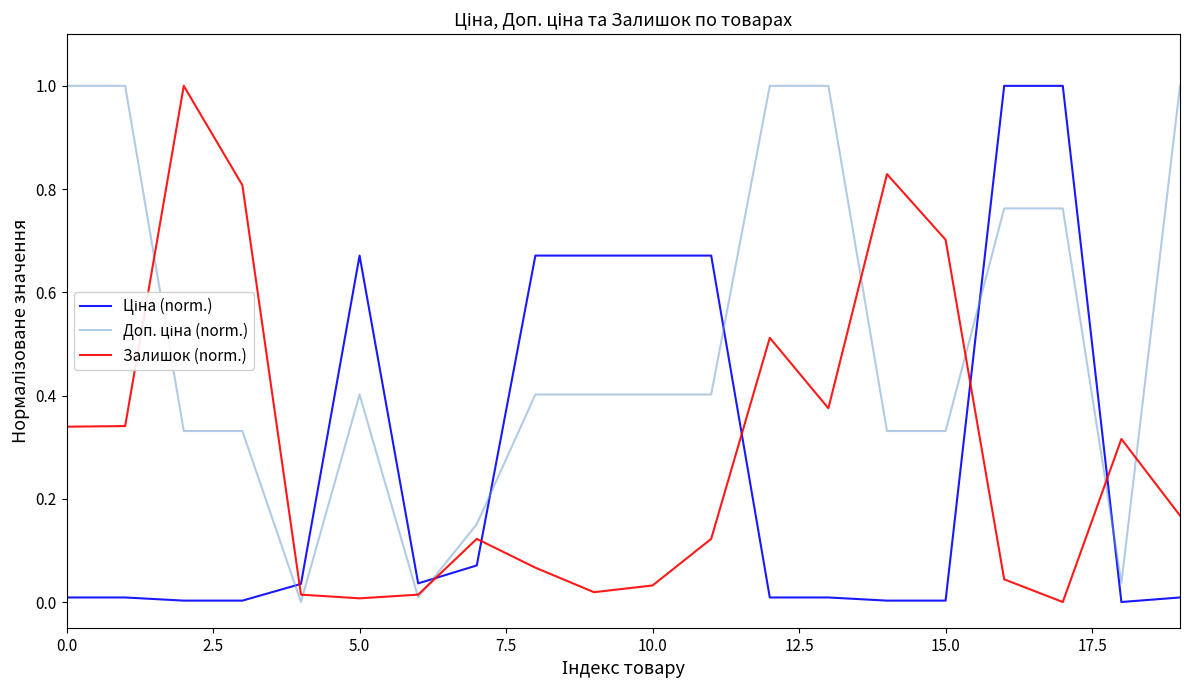

What is the maximum value shown in the chart?

1.0